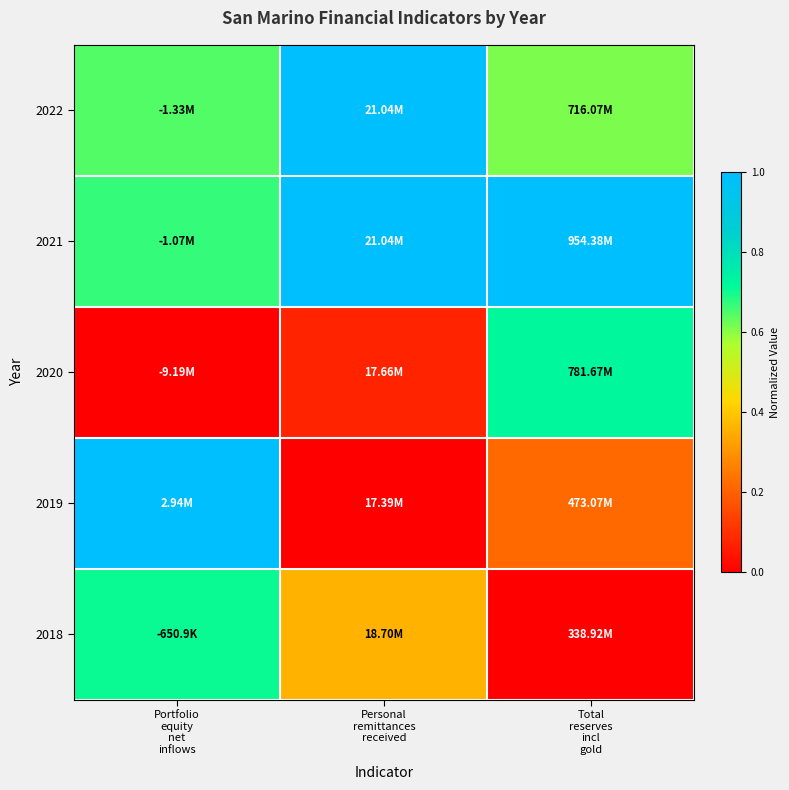

At which category is the sum across all series the highest?

Portfolio
equity
net
inflows